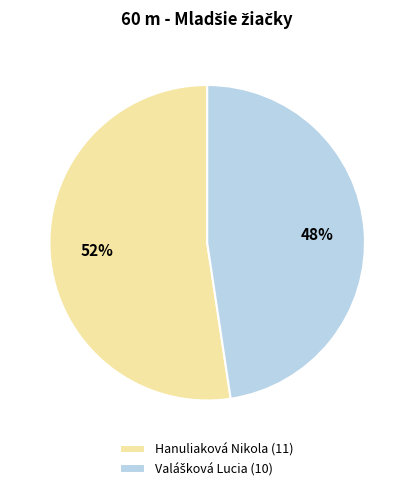

Is Hanuliaková Nikola the majority of the pie?

Yes